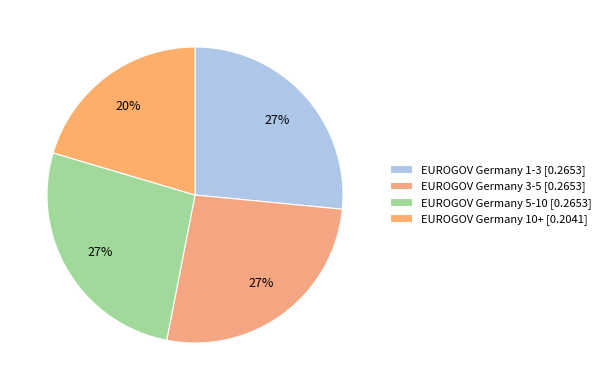

To the nearest percent, what is the average slice percentage?

25%